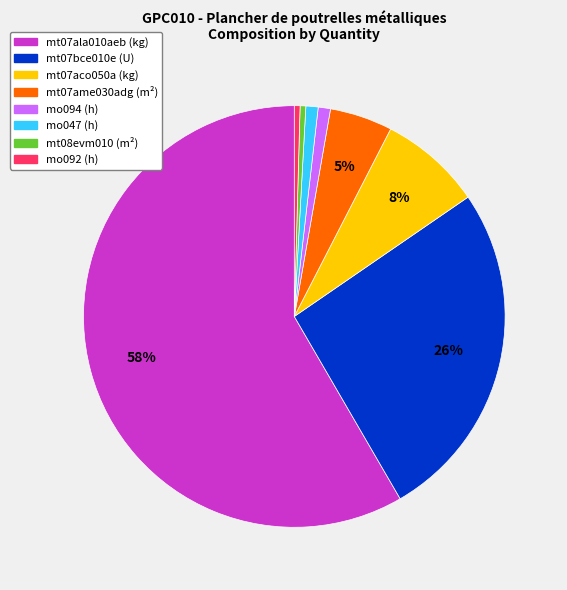

The mt07ame030adg (m²) slice represents 5% of the pie. True or false?

True